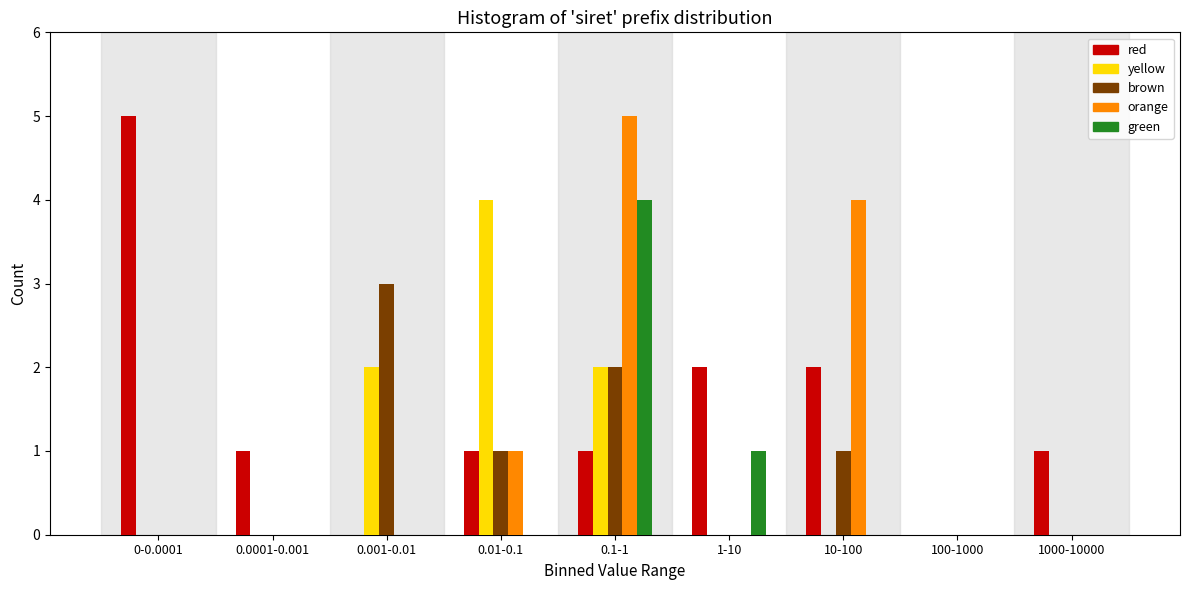

What is the highest value of the yellow series?

4